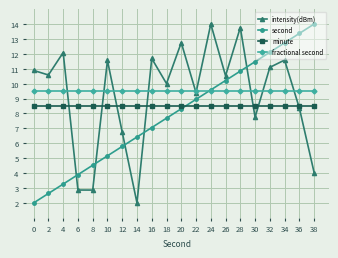

What are all the series names shown in the legend?

intensity(dBm), second, minute, fractional second